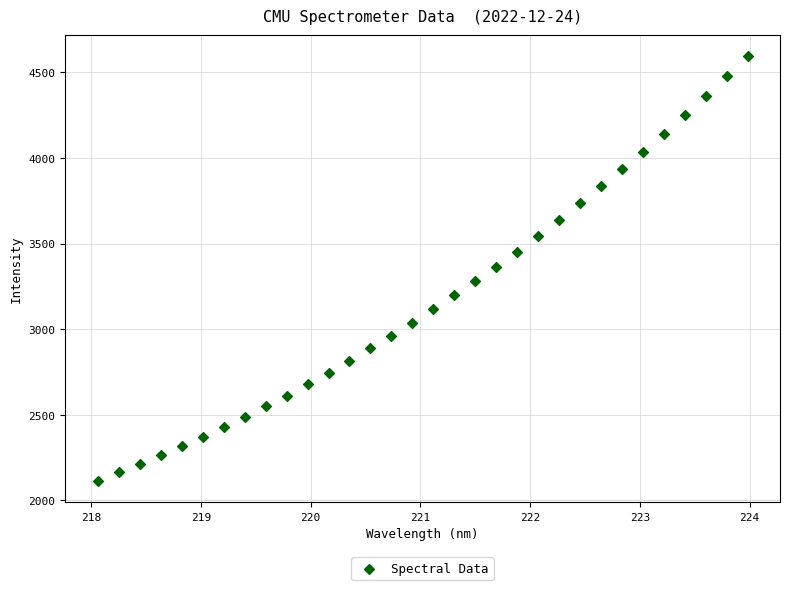

What is the range of X values (max minus min)?

5.9